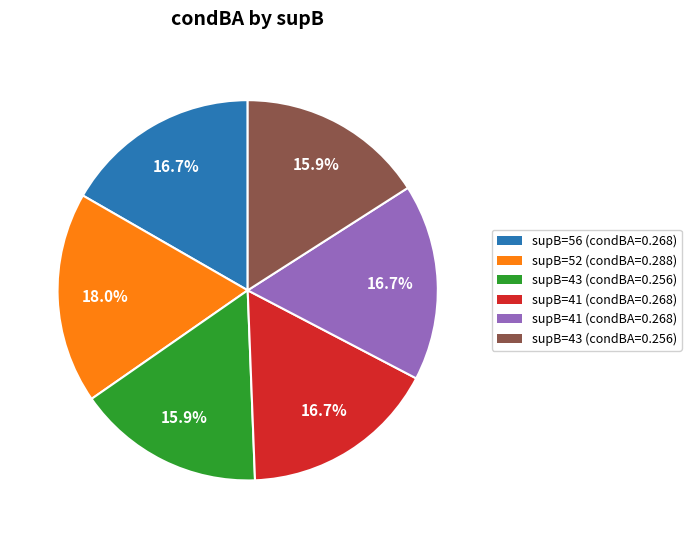

Is there any slice that represents more than half of the pie?

No